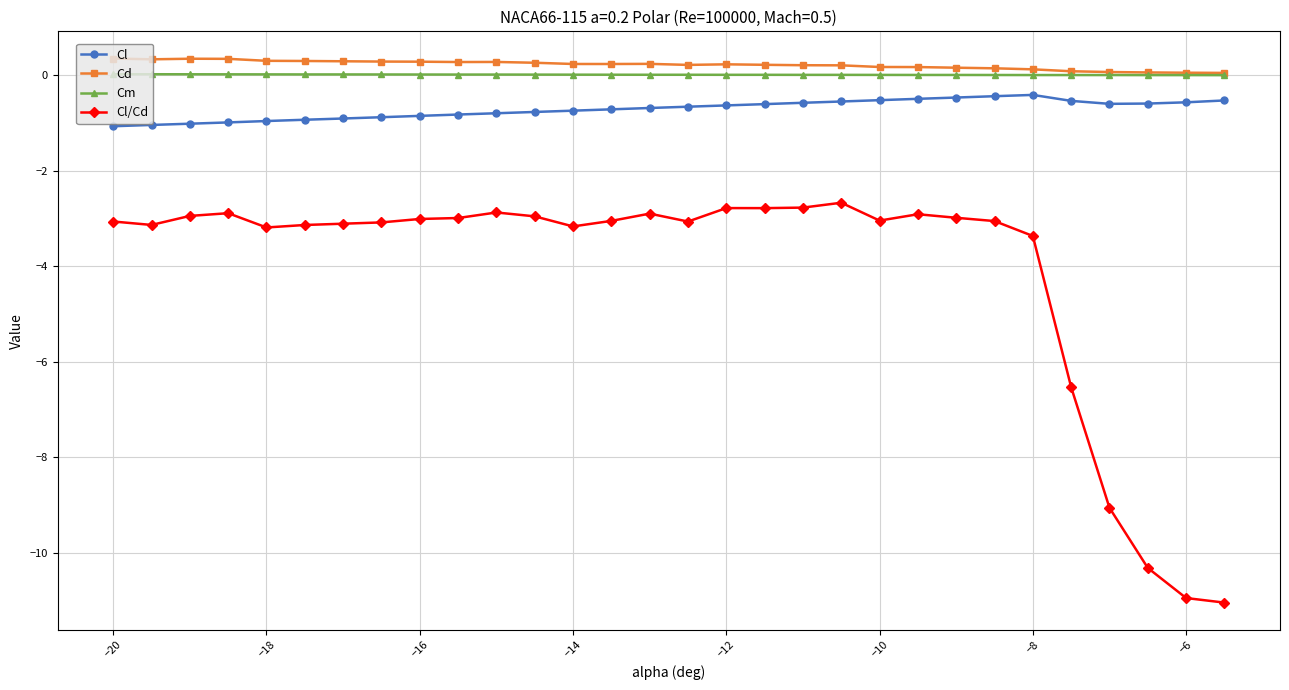

What is the value of the Cl point at the 30th from the left?

-0.5